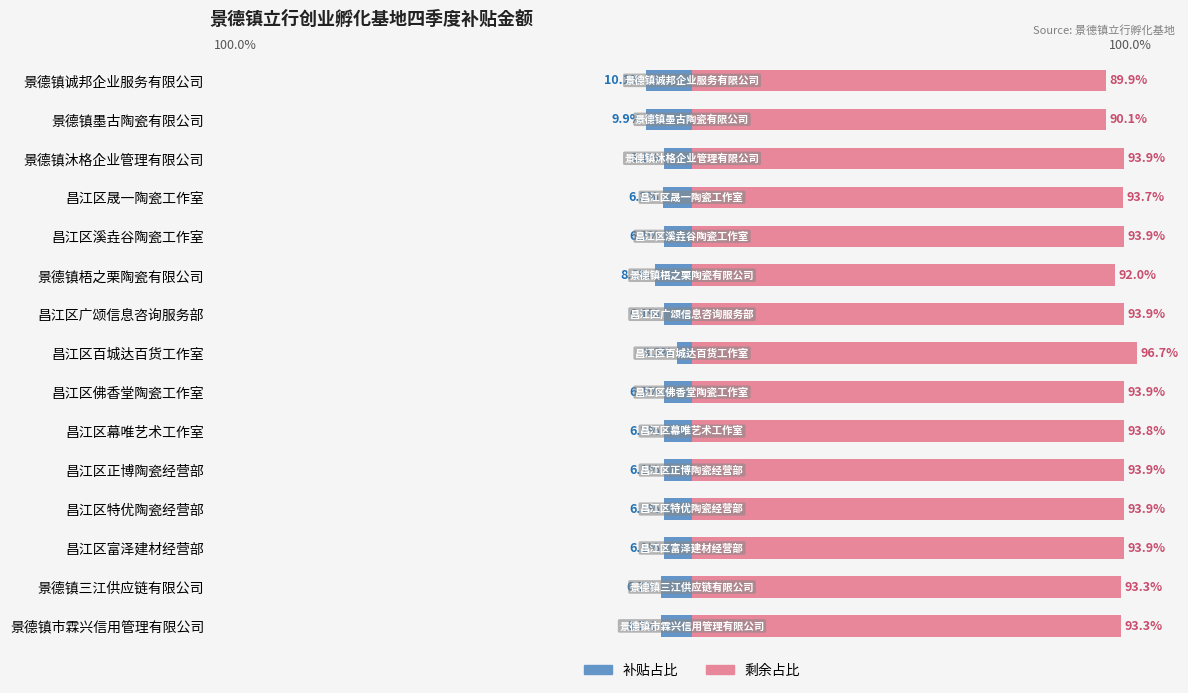

Where is 补贴占比 nearest to the value -6?

昌江区溪垚谷陶瓷工作室